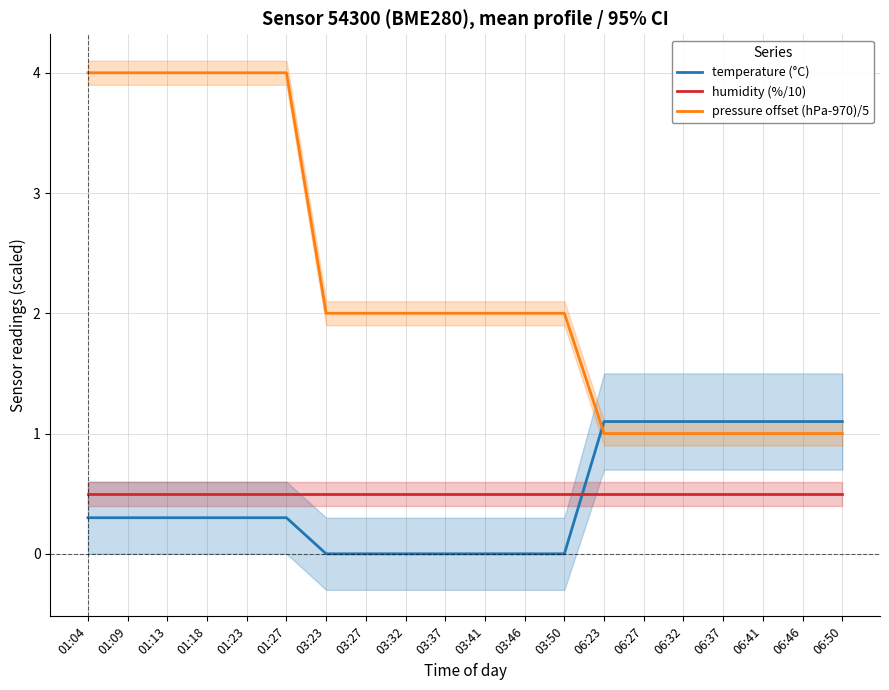

Which category has the lowest value in the pressure offset (hPa-970)/5 series?

06:23